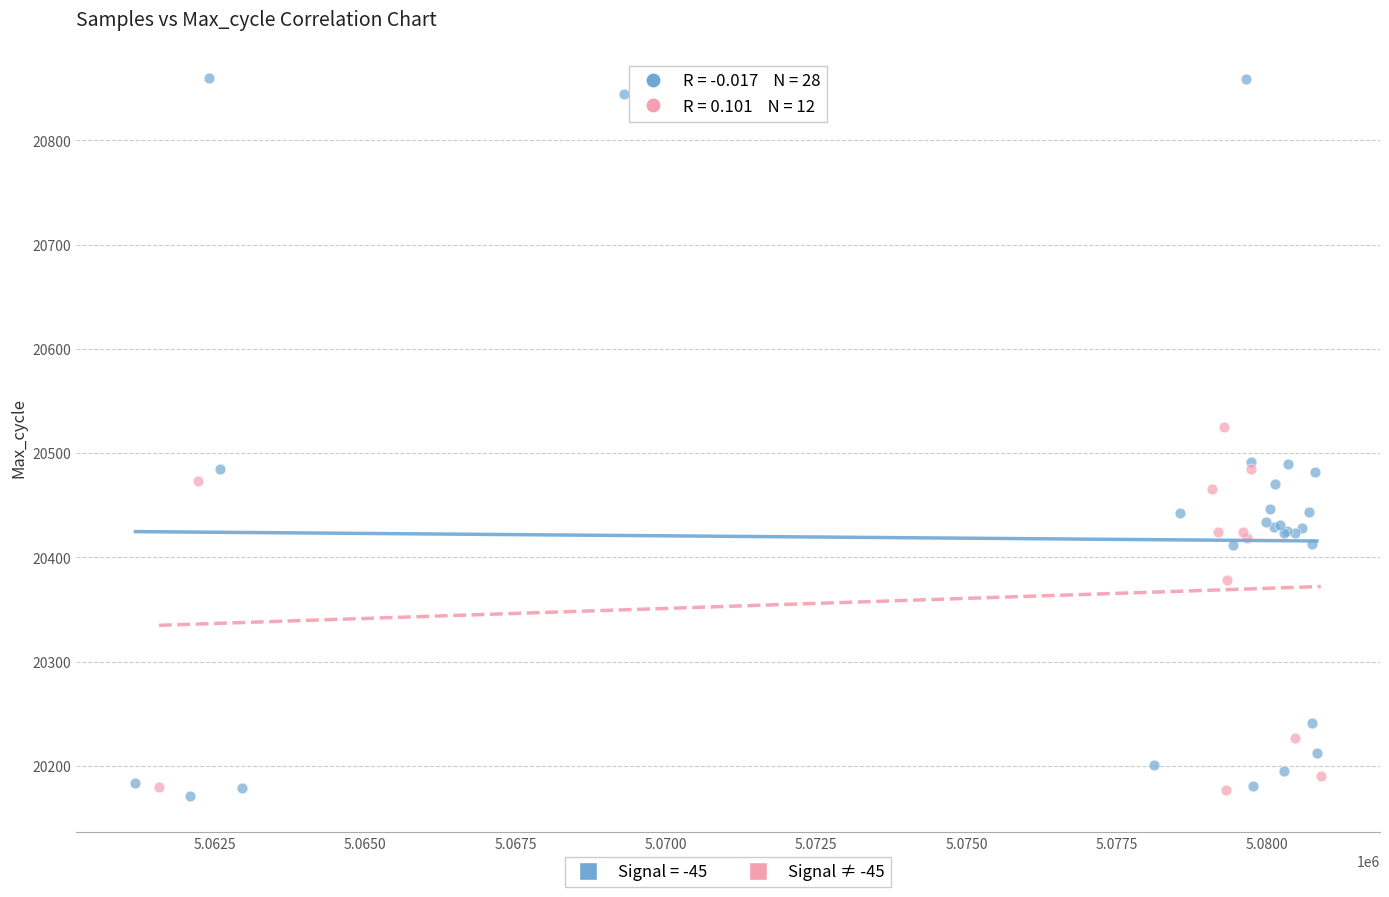

Which series has the widest spread of Y values?

Signal = -45